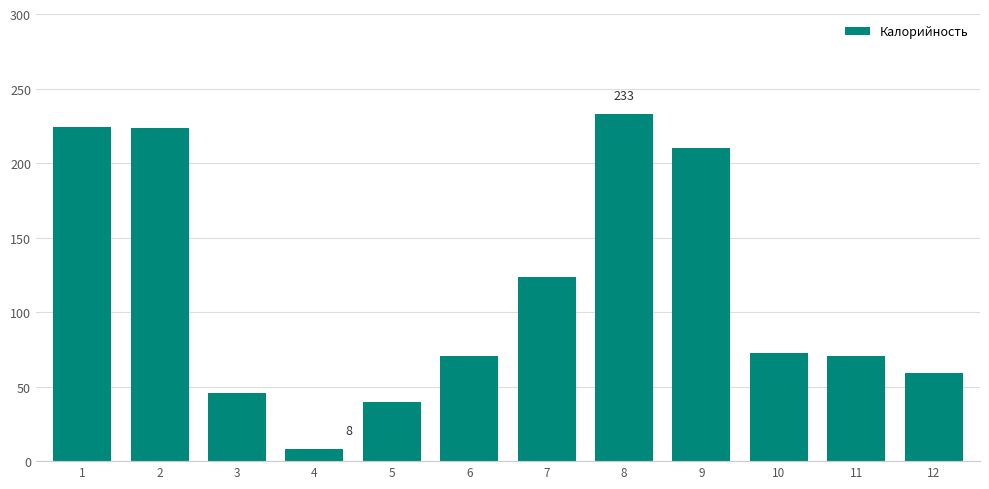

What is the average value?

115.1